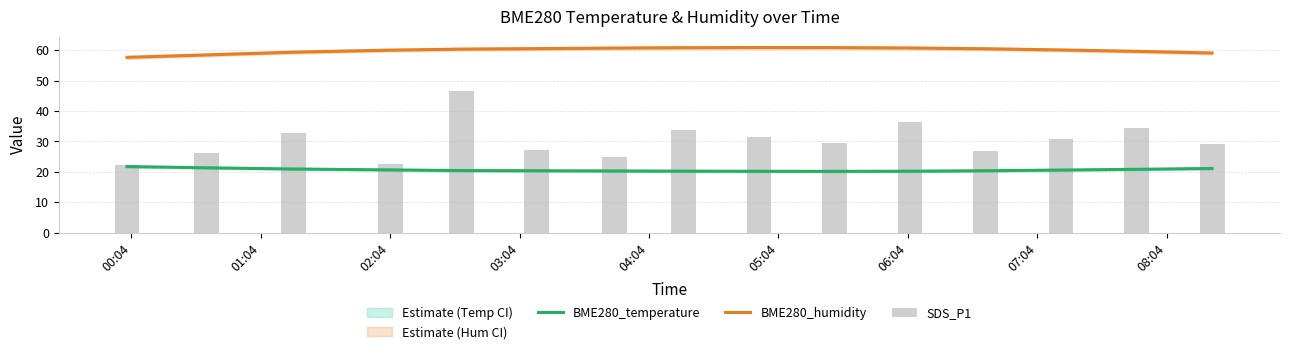

Which series has the widest spread of values?

BME280_humidity